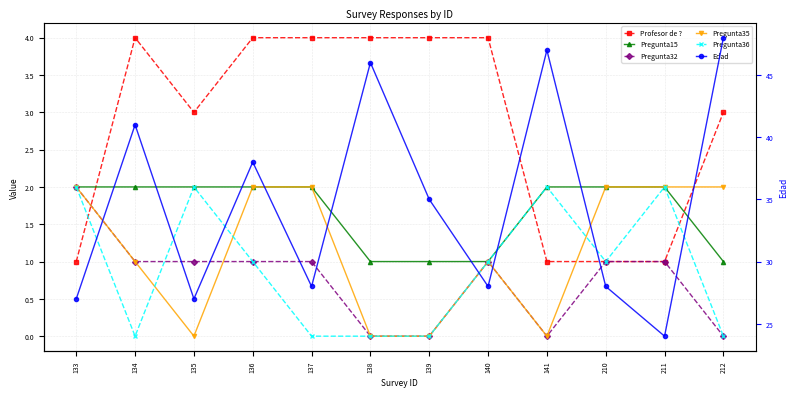

List the series in order of their peak value, lowest first.

Pregunta15, Pregunta32, Pregunta35, Pregunta36, Profesor de ?, Edad